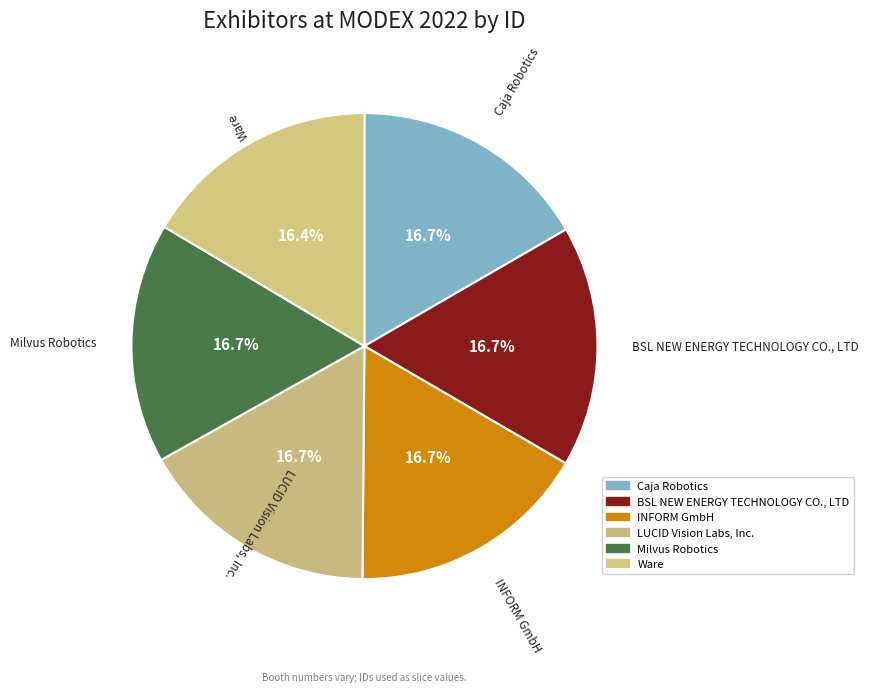

Is there a majority slice in this chart?

No